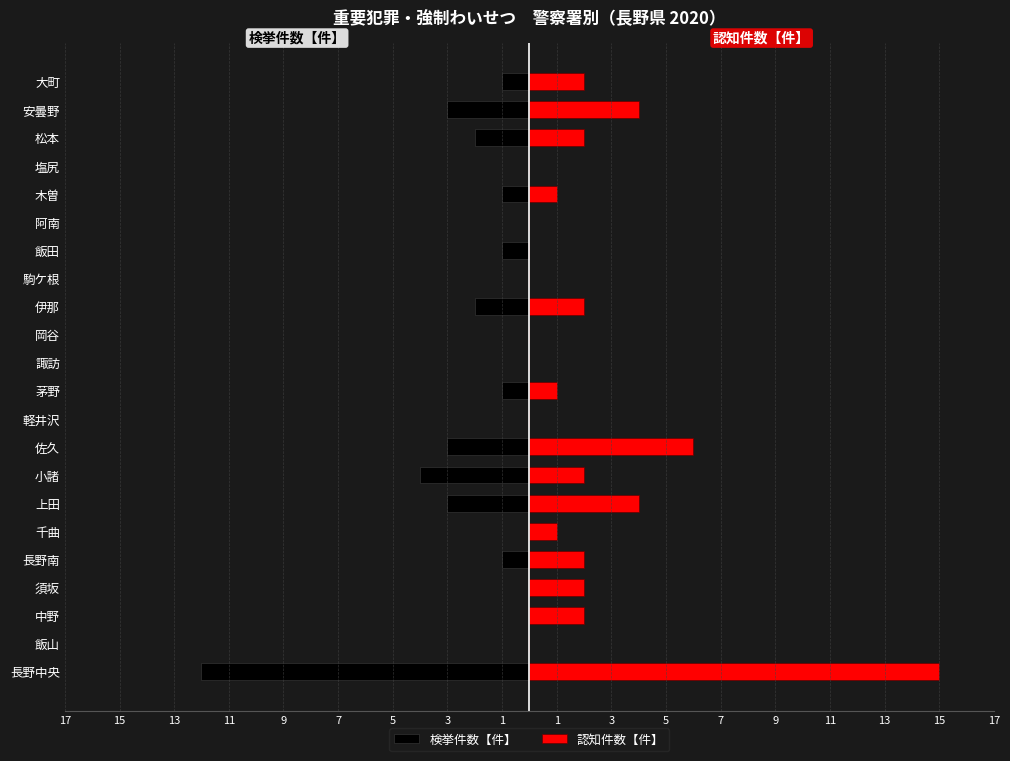

At 阿南, list the series in order from largest to smallest.

検挙件数【件】, 認知件数【件】